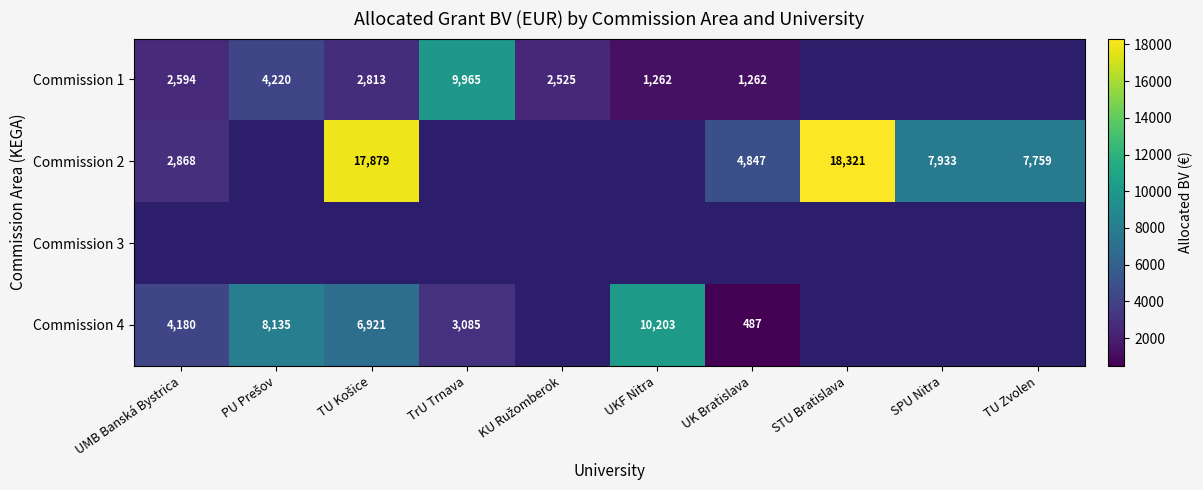

What is the difference between the Commission 4 values at UKF Nitra and UK Bratislava?

9716